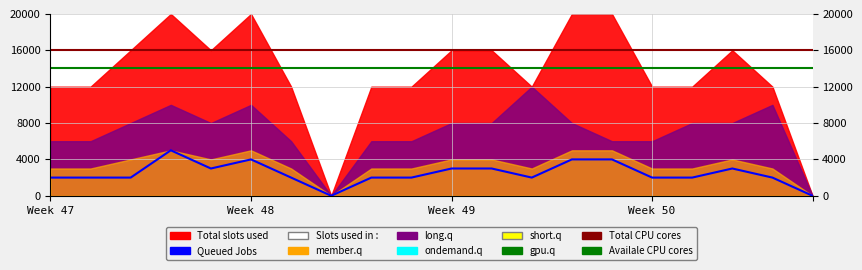

How many lines are shown in the chart?

3